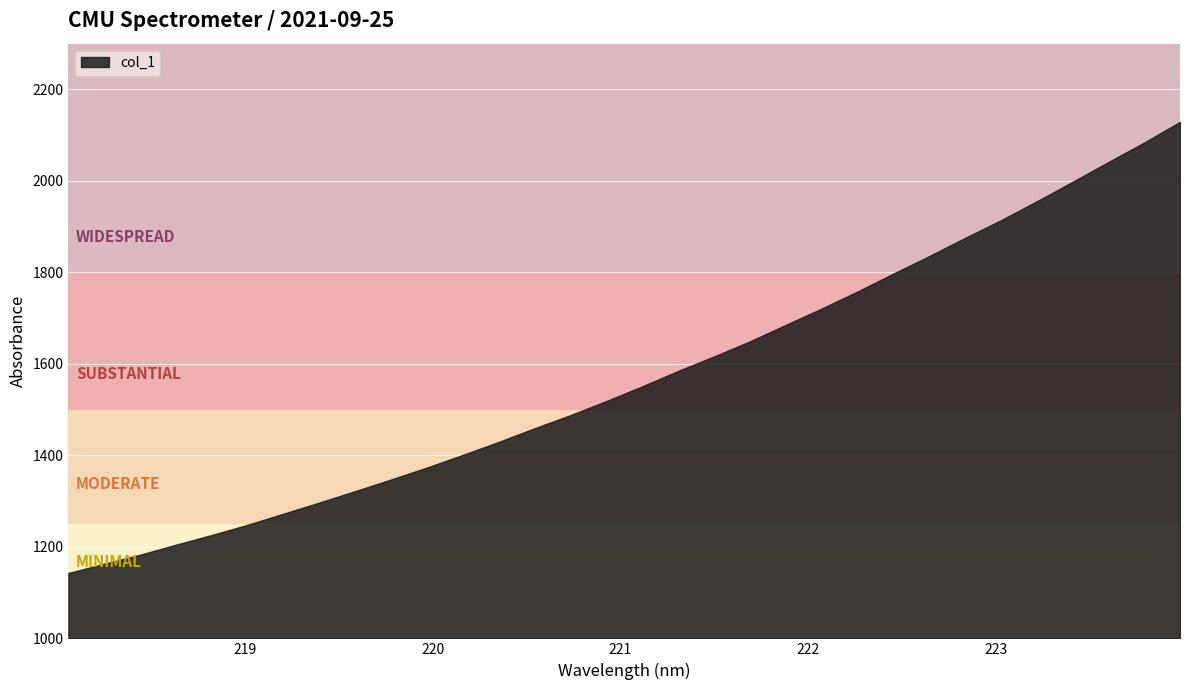

True or false: y and x intersect in this chart.

False